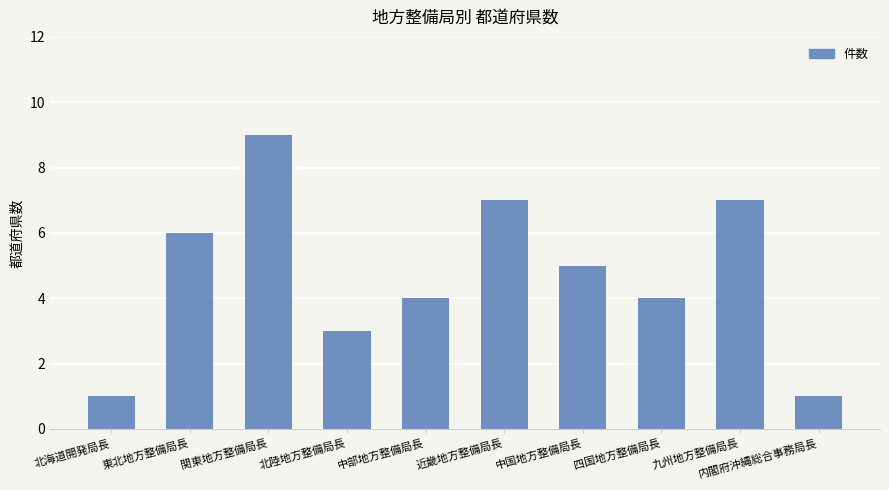

Which has a higher value, 内閣府沖縄総合事務局長 or 中部地方整備局長?

中部地方整備局長